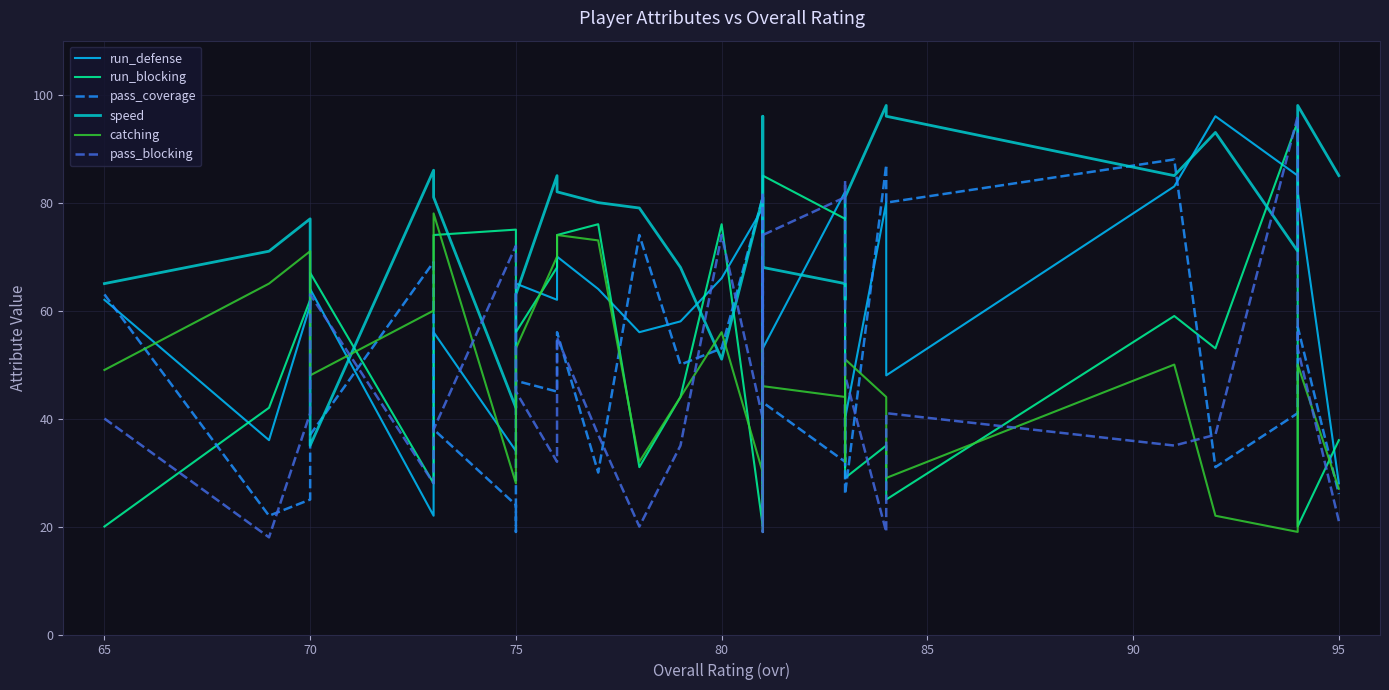

How many lines are shown in the chart?

6